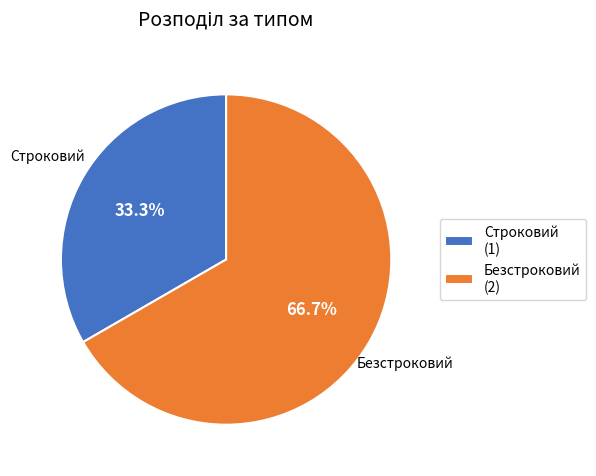

Combined, do Строковий and Безстроковий account for over 50%?

Yes